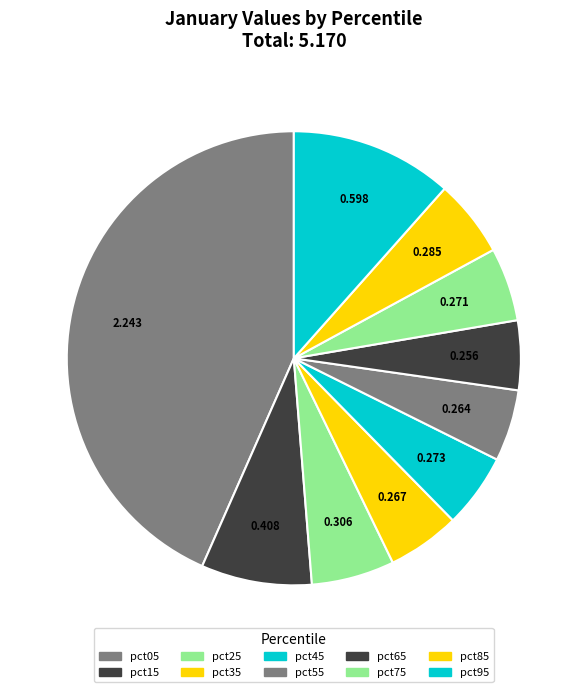

To the nearest percent, what is the combined percentage of pct35 and pct85?

11%